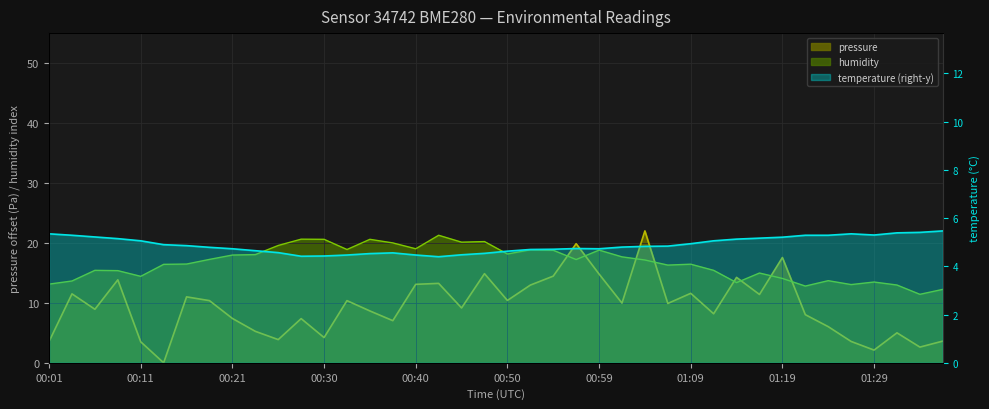

Where is the first local maximum for humidity?

00:06